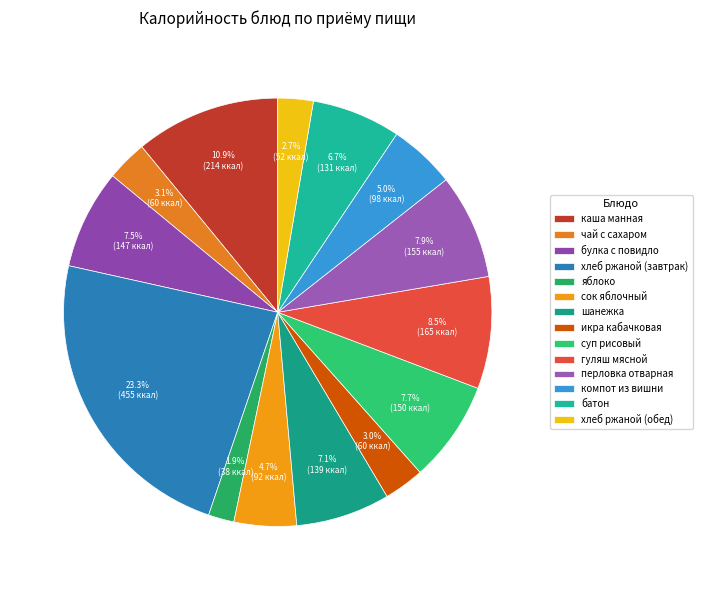

Count the number of slices in the pie.

14